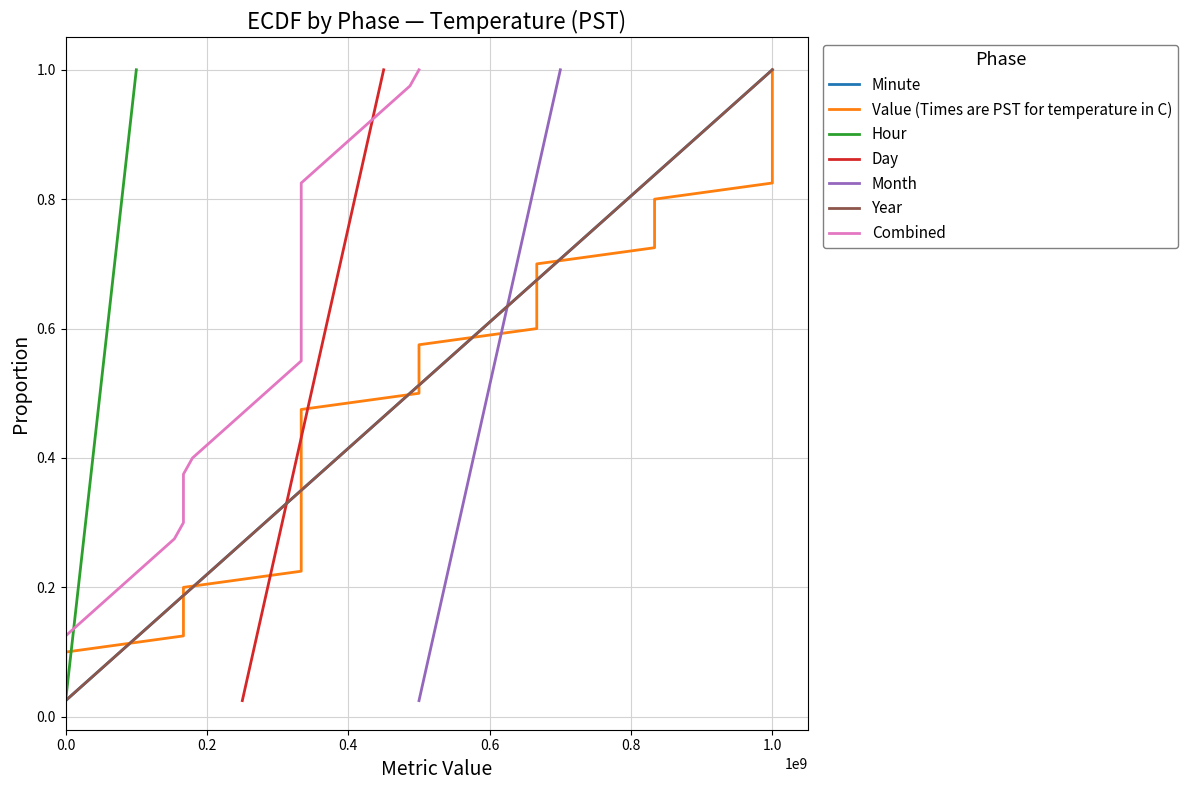

Does the chart display data point markers on the line(s)?

No